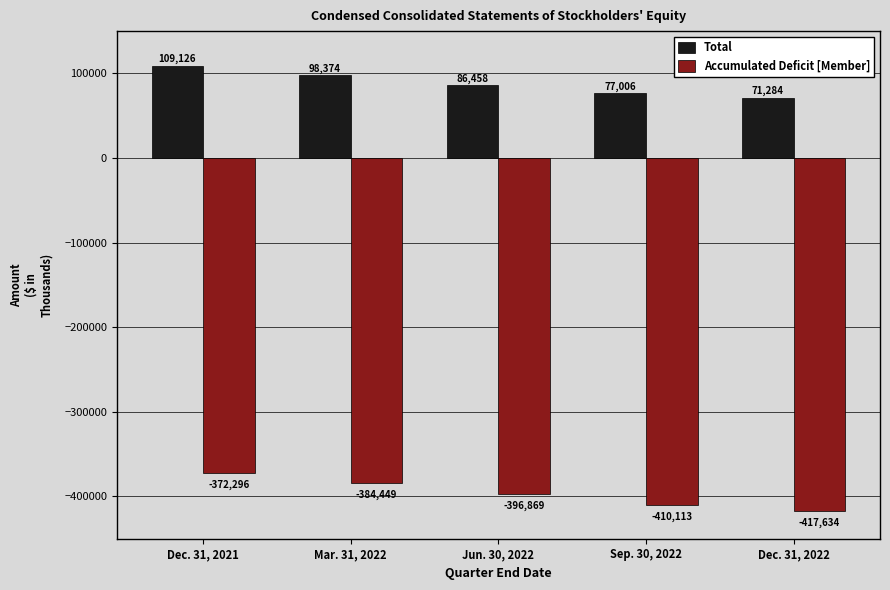

Reading right to left, what are all the values shown in this chart?

Total: 71284	77006	86458	98374	109126
Accumulated Deficit [Member]: -417634	-410113	-396869	-384449	-372296